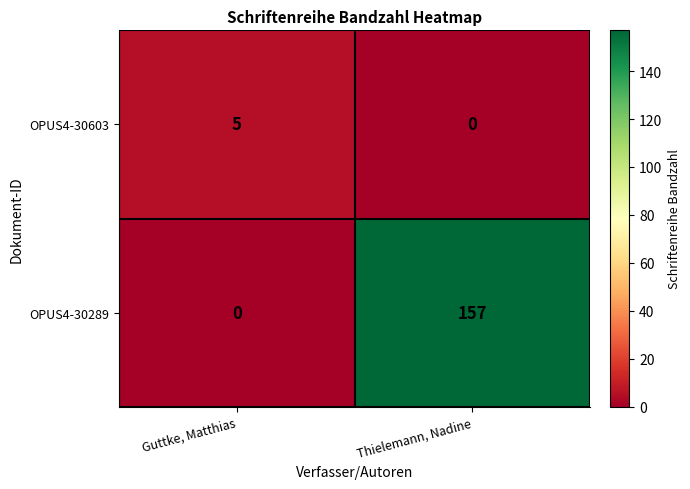

Rank the series by their maximum value, from lowest to highest.

OPUS4-30603, OPUS4-30289